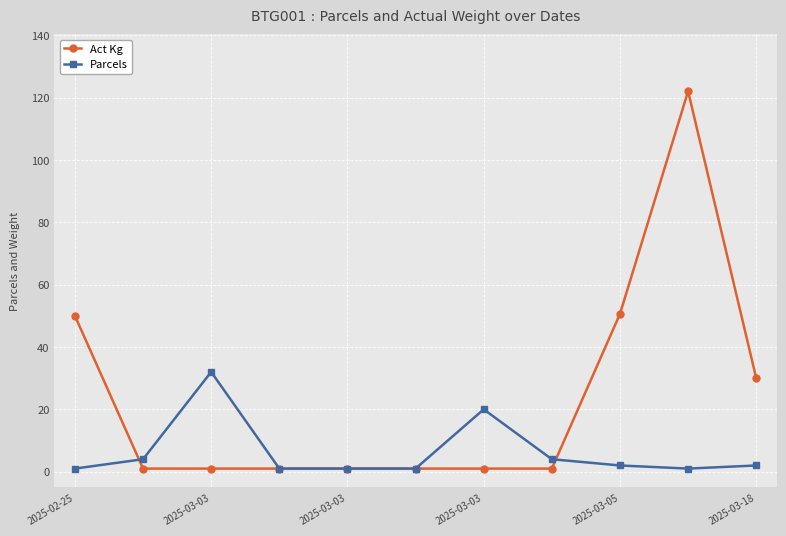

True or false: Parcels has more than 0 interior local peaks.

True